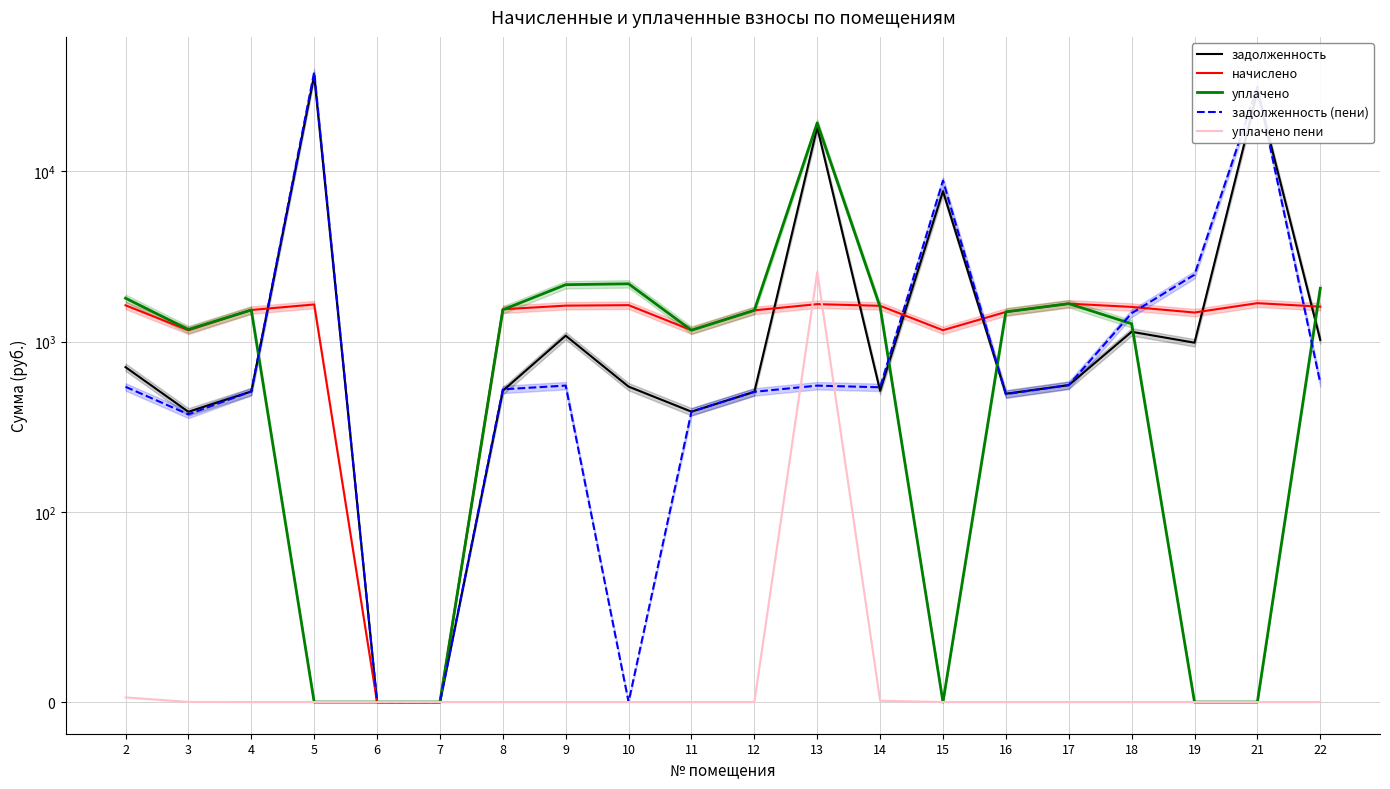

Count the number of categories in the chart.

20